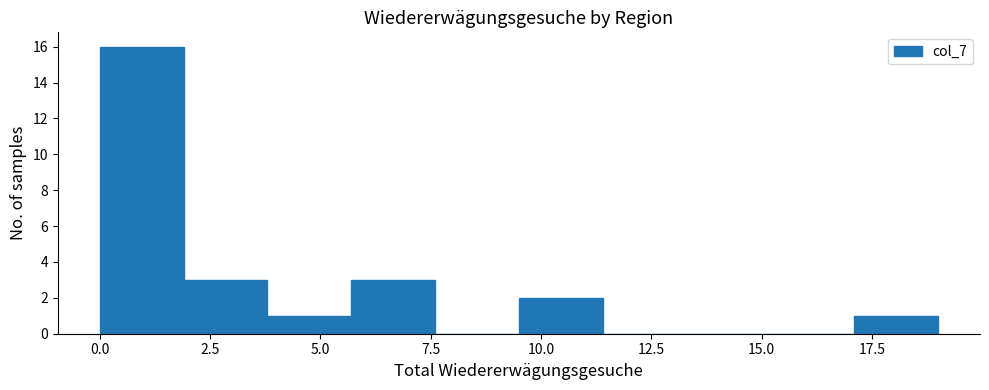

Around what value on the x-axis is the tallest bar? Give the approximate position of its centre, as read against the axis.

1.0